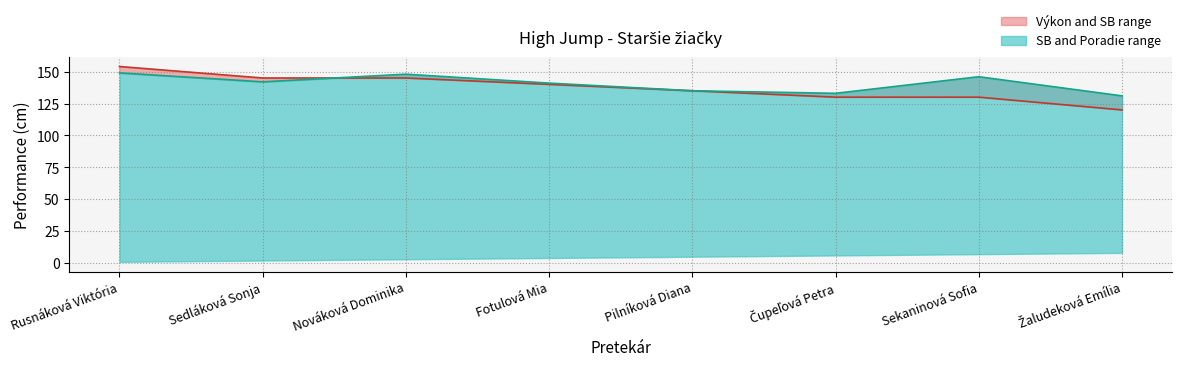

What position from the left is Sekaninová Sofia?

7